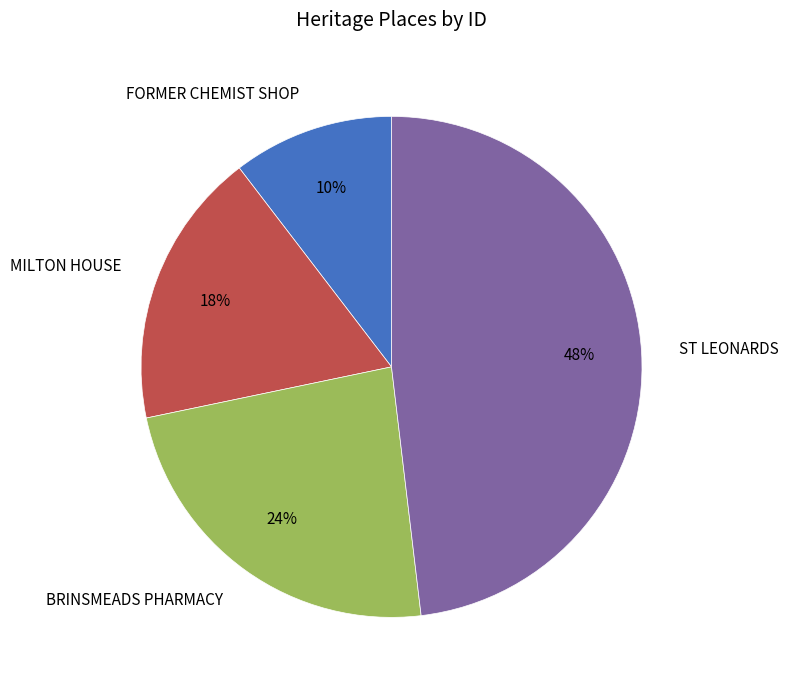

How many slices are in this pie chart?

4